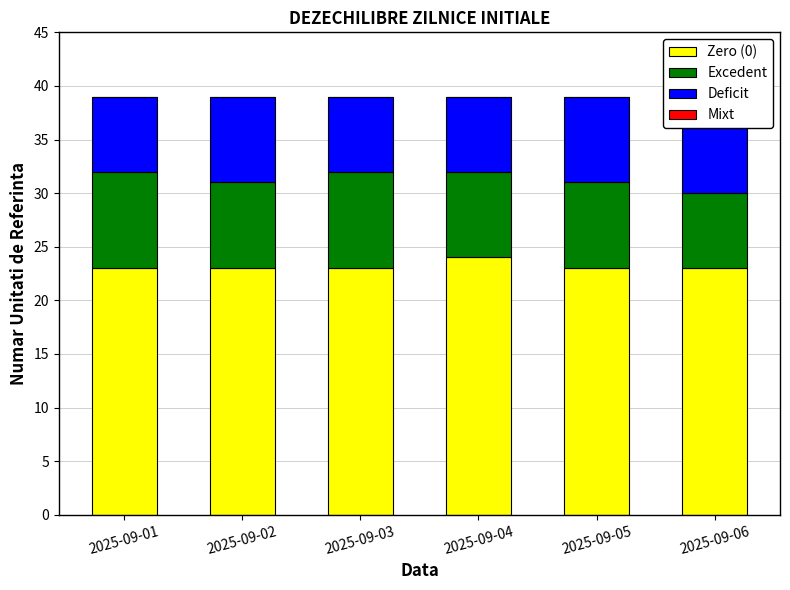

Reading left to right, list all the values displayed in this chart.

Zero (0): 23	23	23	24	23	23
Excedent: 9	8	9	8	8	7
Deficit: 7	8	7	7	8	9
Mixt: 0	0	0	0	0	0